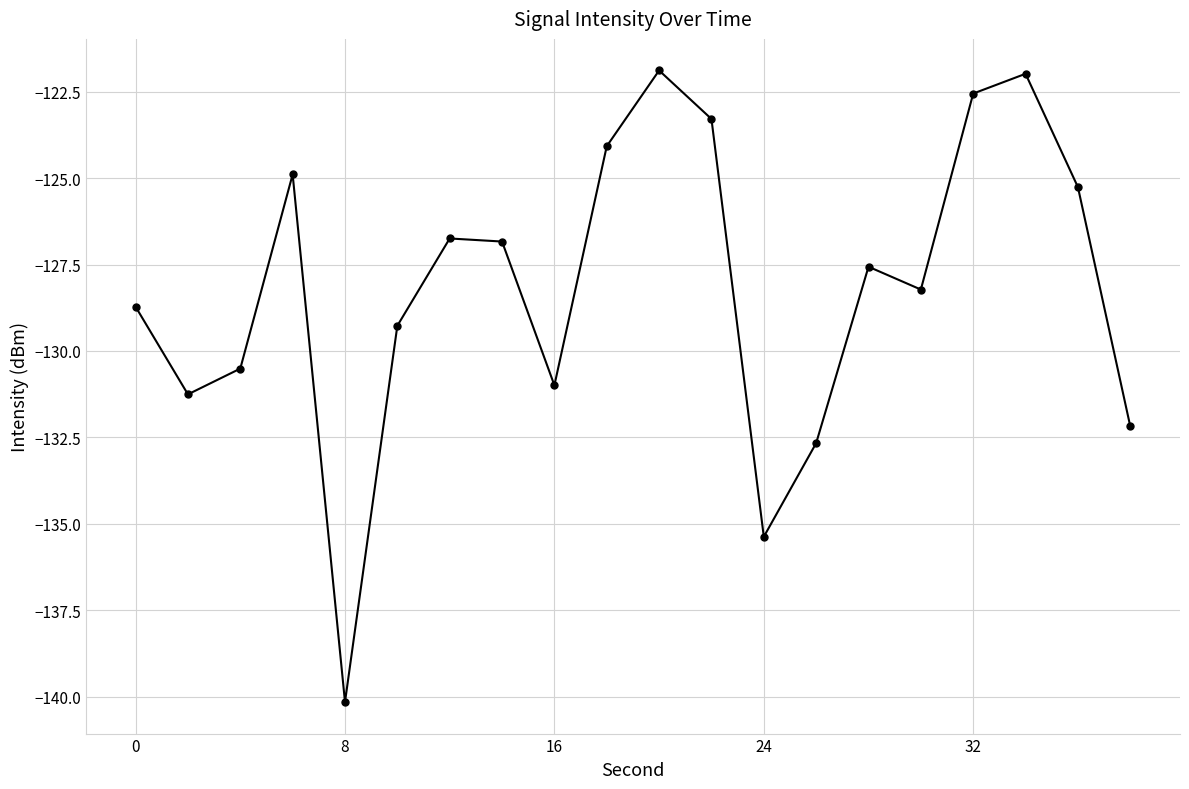

What is the greatest value displayed?

-121.9